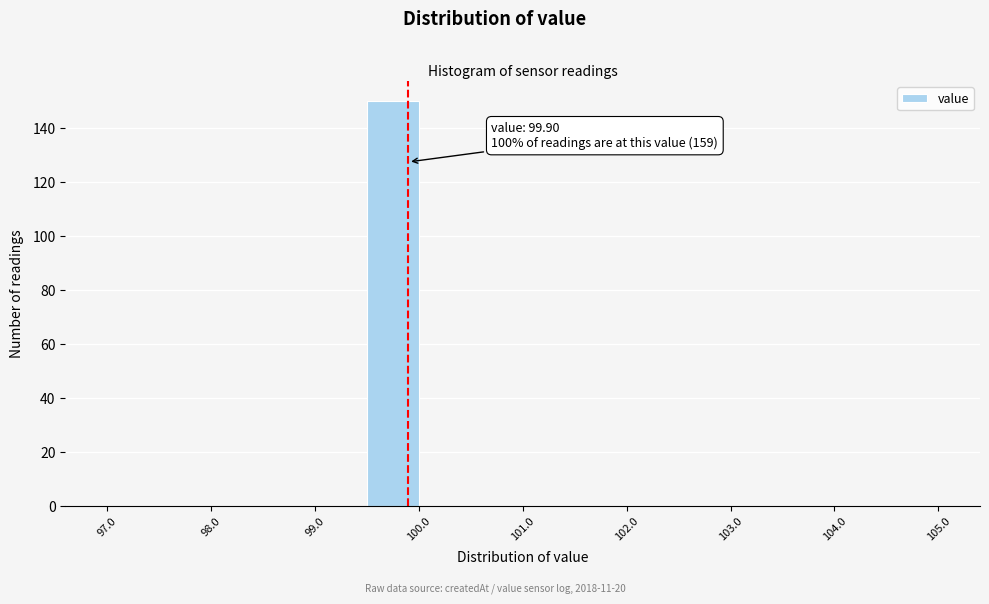

Over which range of the x-axis is the bar tallest?

99.5 to 100.0